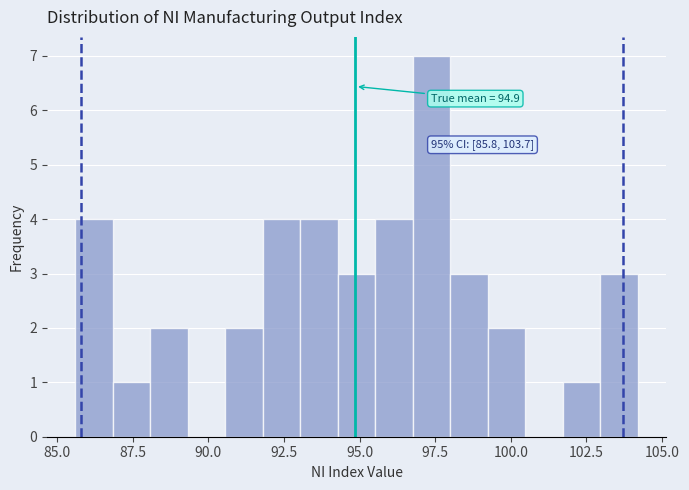

Read against the x-axis, roughly where is the centre of the tallest bar?

97.5